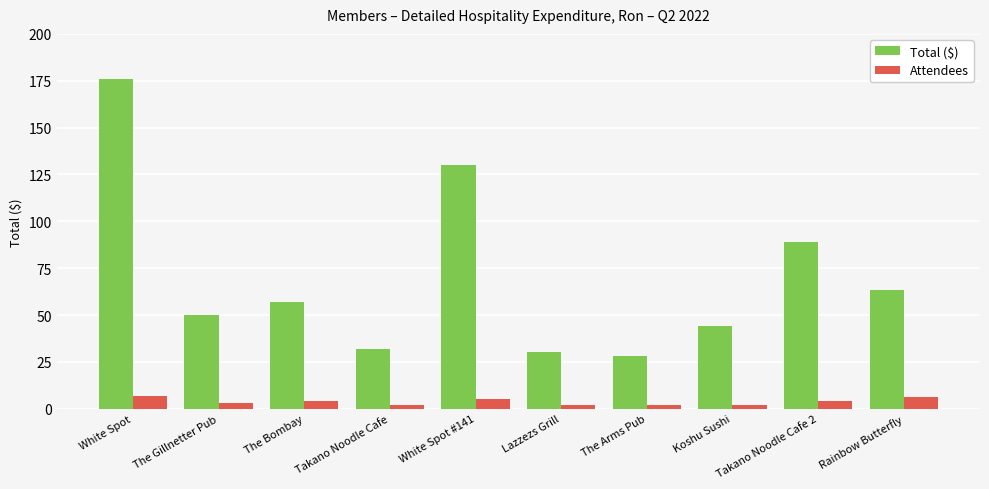

Is it true that Attendees equals 3.0 at The Gillnetter Pub?

True